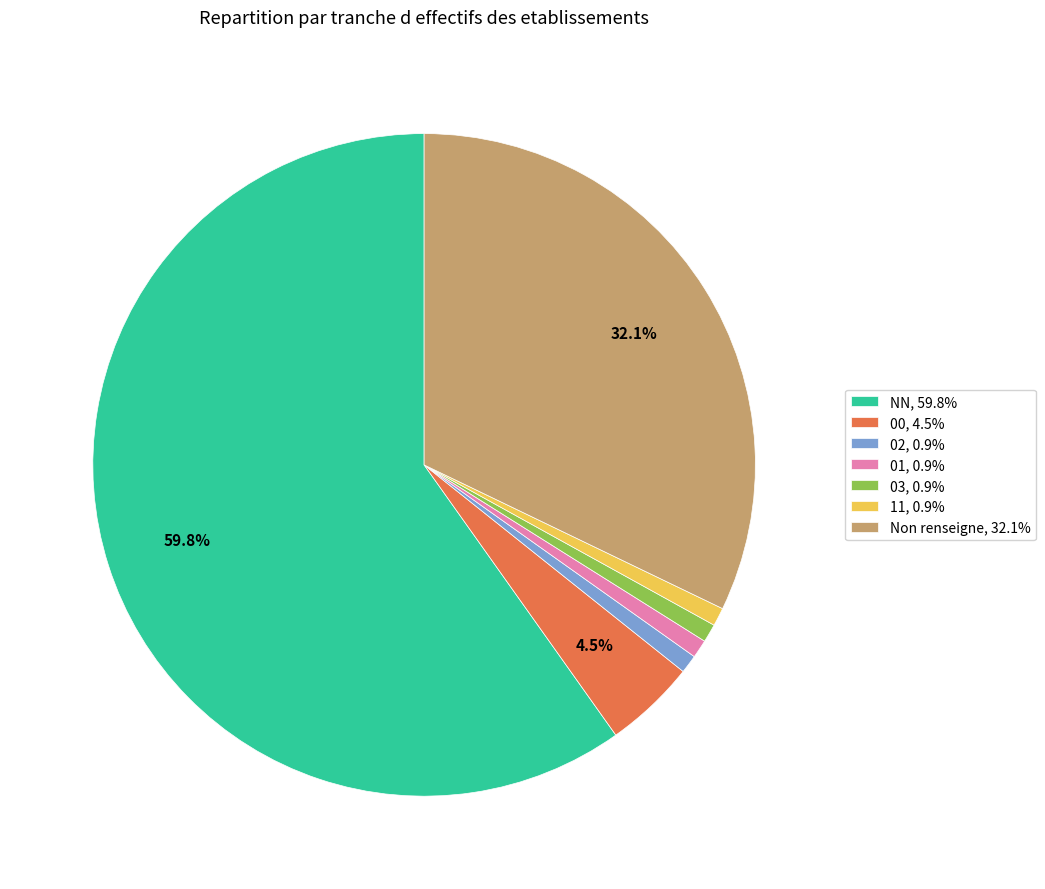

What is the ratio of the value at 03, 0.9% to the value at 11, 0.9%?

1.0